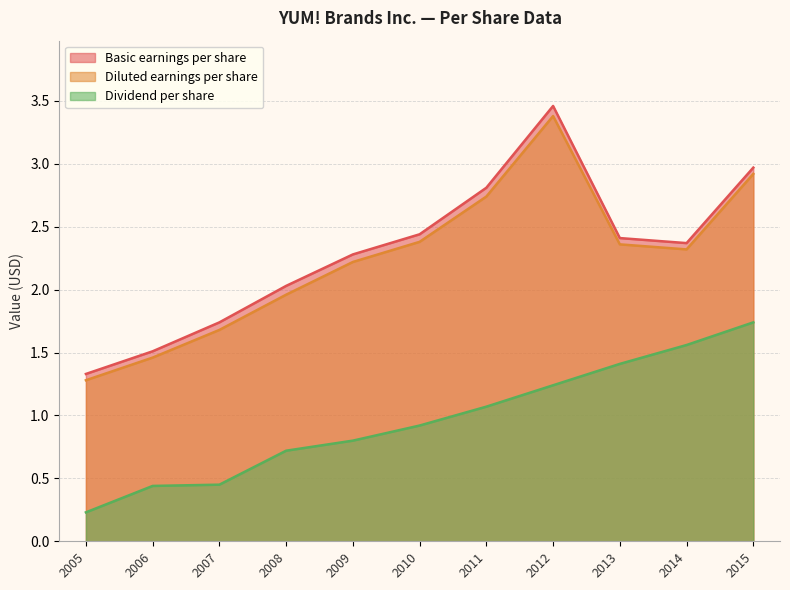

The value of Basic earnings per share at 2014 is 0.7. True or false?

False